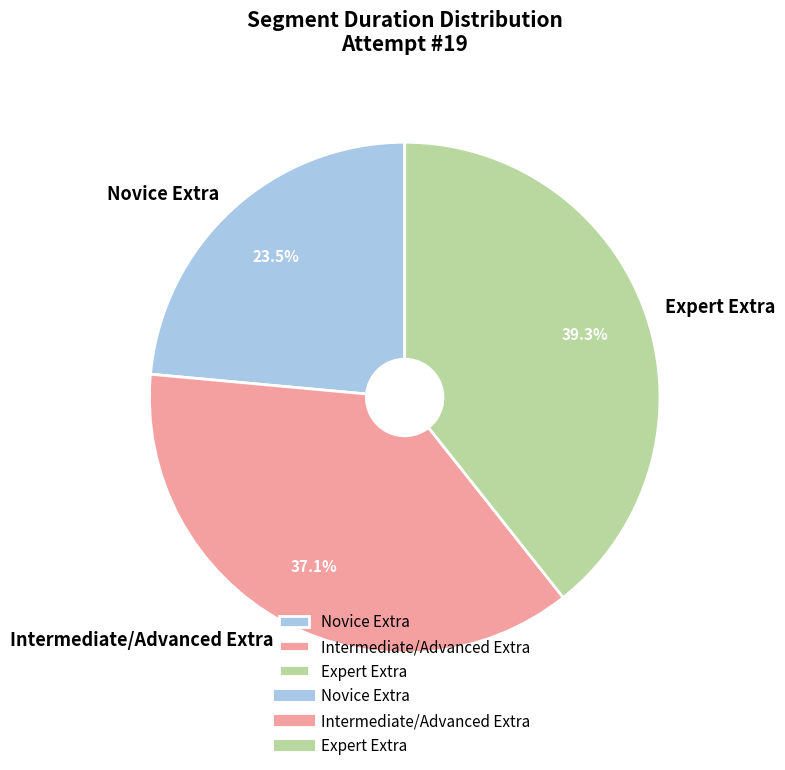

To the nearest percent, what portion does Intermediate/Advanced Extra represent?

37%